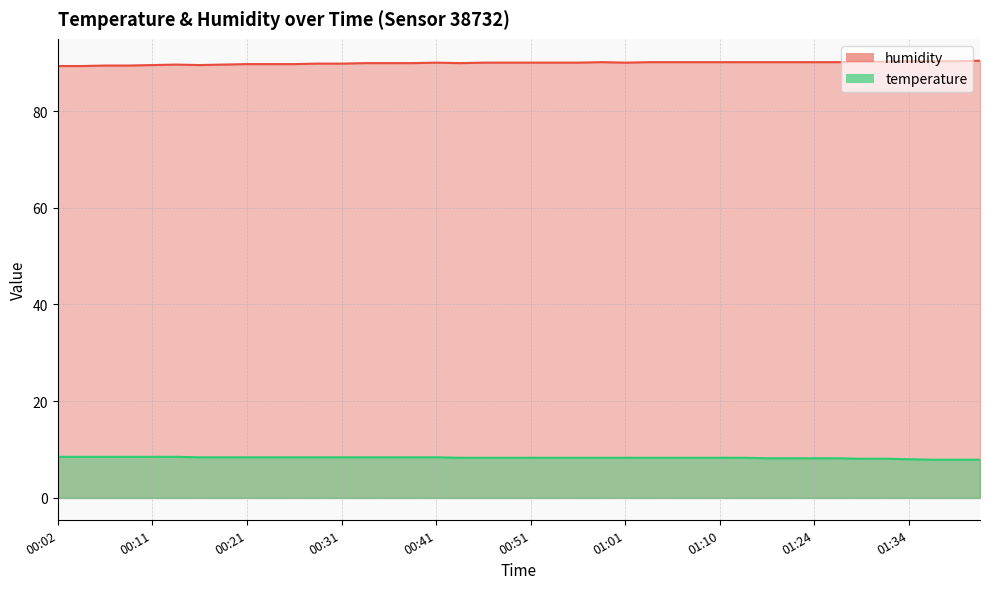

What is the sum of the temperature values at 01:01 and 00:29?

16.7